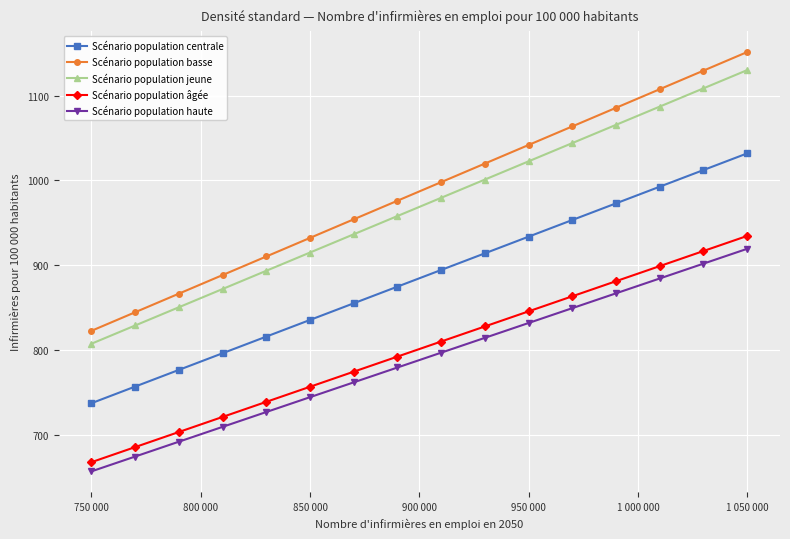

What is the difference between the maximum and minimum values in the Scénario population jeune series?

322.9